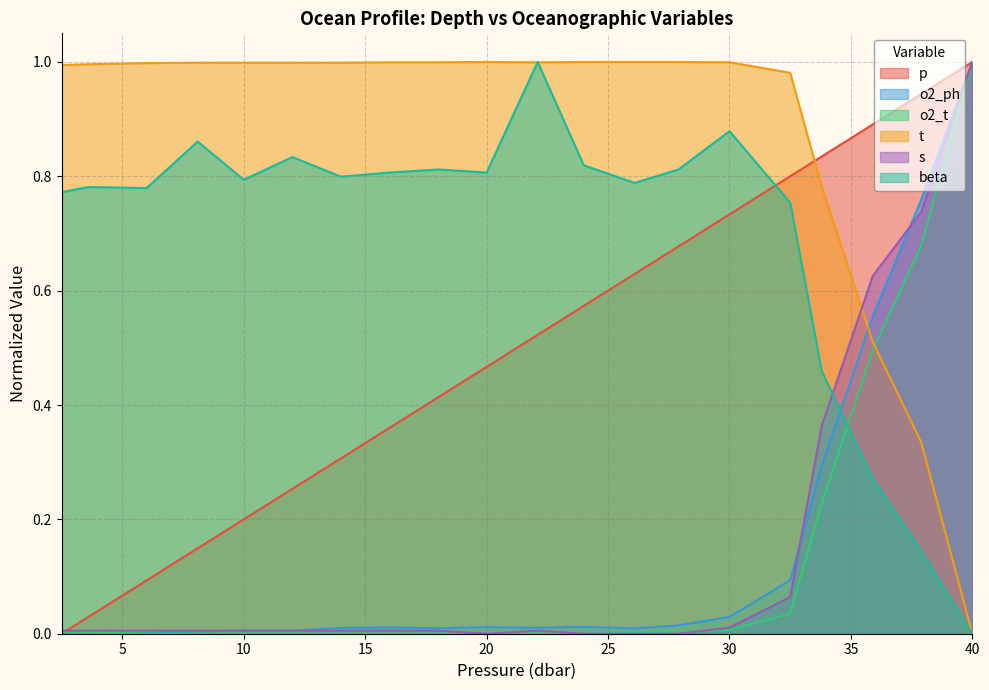

List the labels in order of beta value, smallest first.

40.0, 37.9, 35.9, 33.8, 32.5, 2.5, 6.0, 3.6, 26.1, 10.0, 14.0, 16.0, 20.0, 18.0, 27.9, 24.0, 12.0, 8.1, 30.0, 22.1